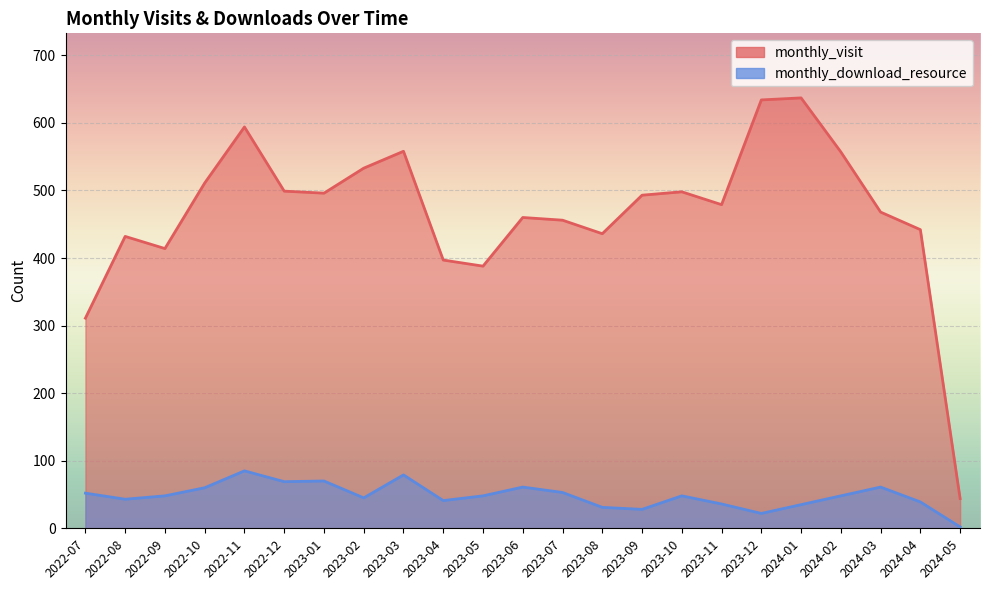

What is the difference between the monthly_visit values at 2022-07 and 2024-02?

246